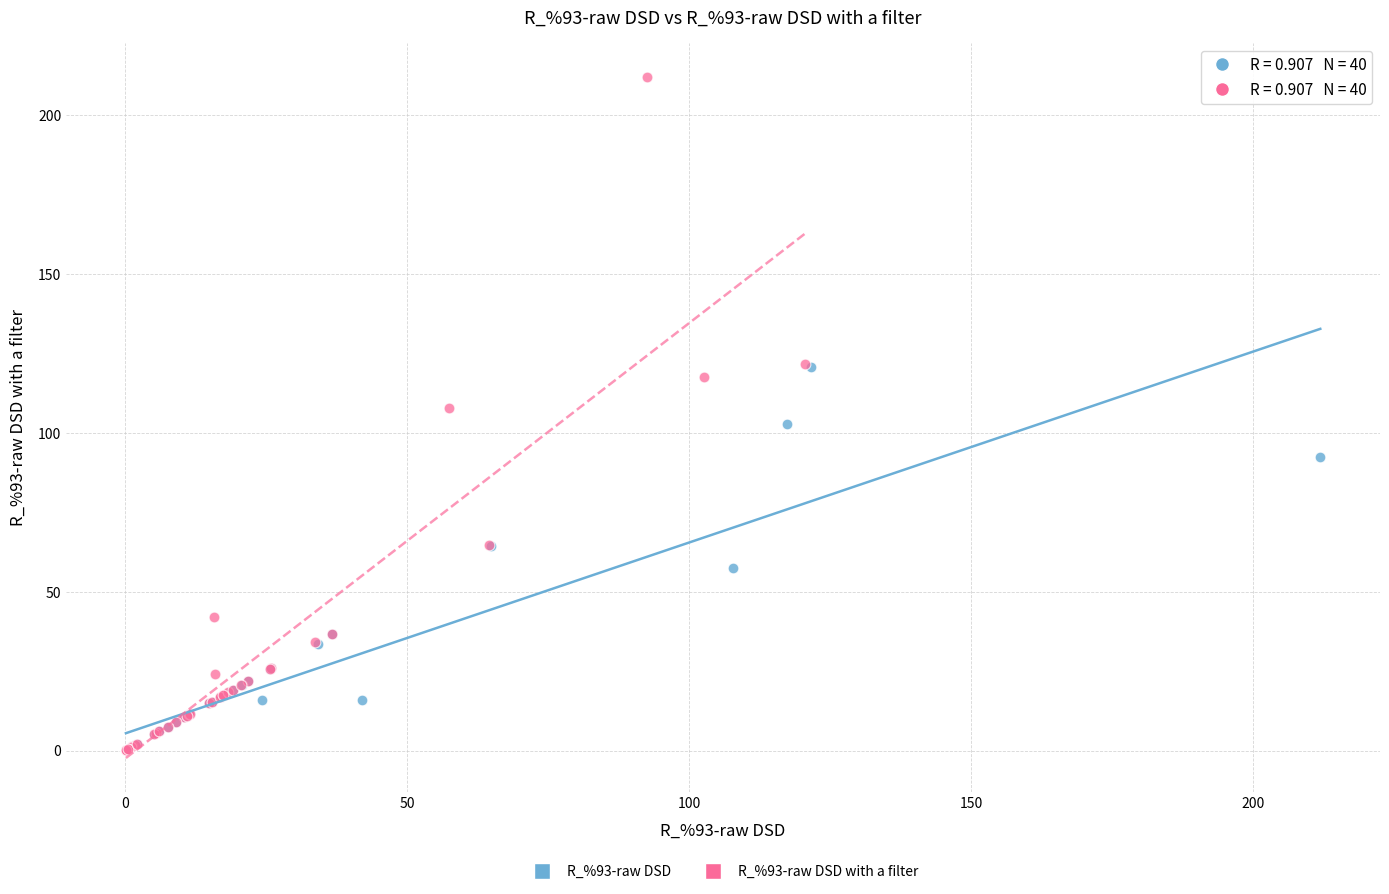

Which series has the largest Y range (max minus min)?

R_%93-raw DSD with a filter